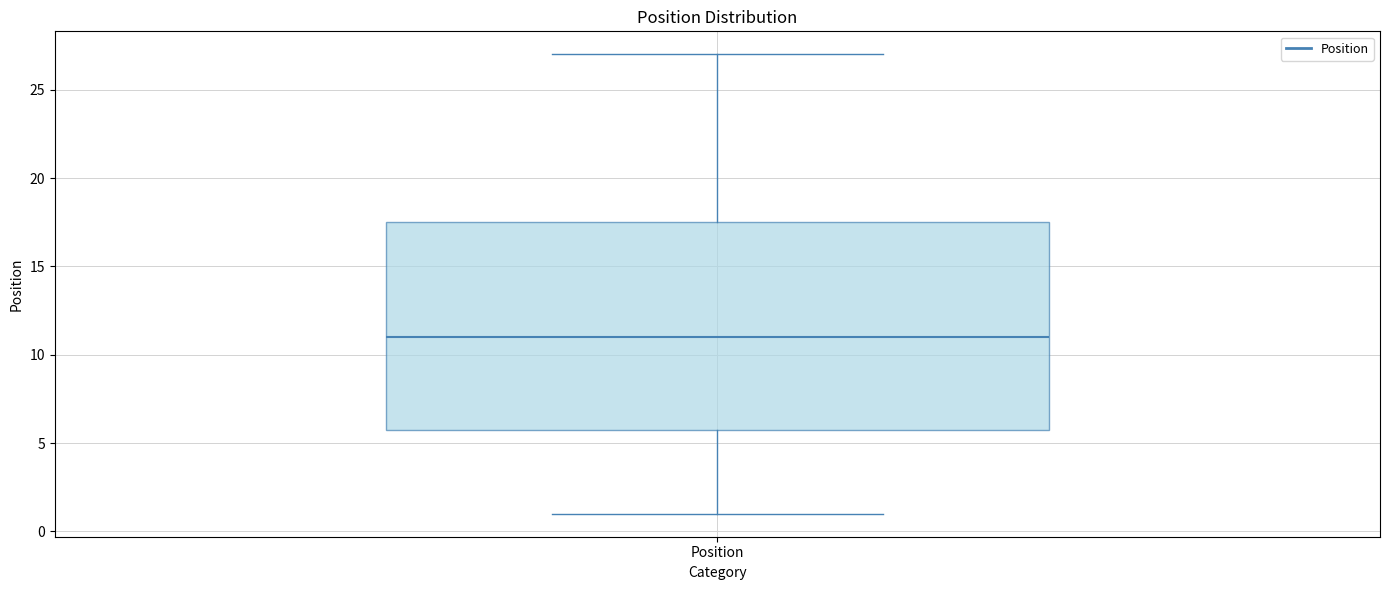

Read this box plot against the y-axis: the position of the median line, the range covered by the box, and the ends of both whiskers. The values are not printed on the chart, so give them approximately, as read against the axis.

median 11.0, box 6.0 to 17.5, whiskers 1.0 to 27.0